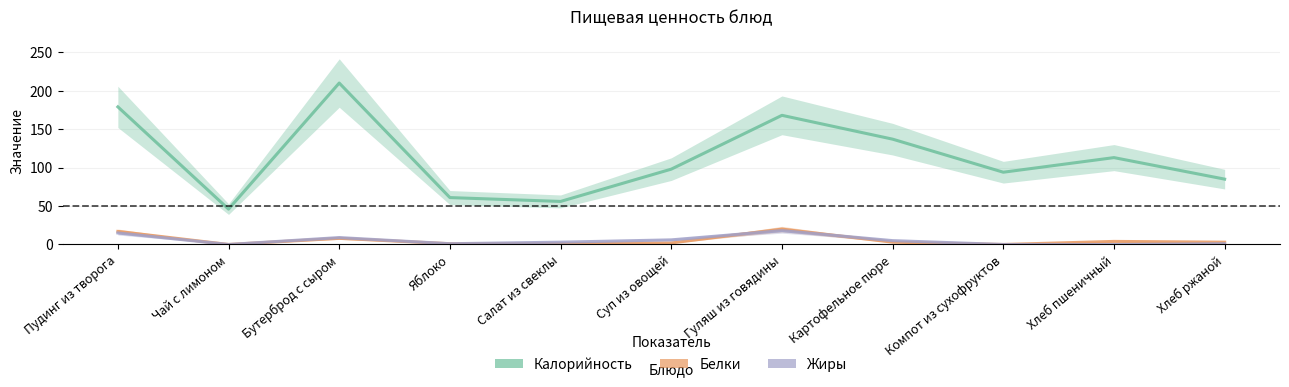

What is the greatest value displayed?

210